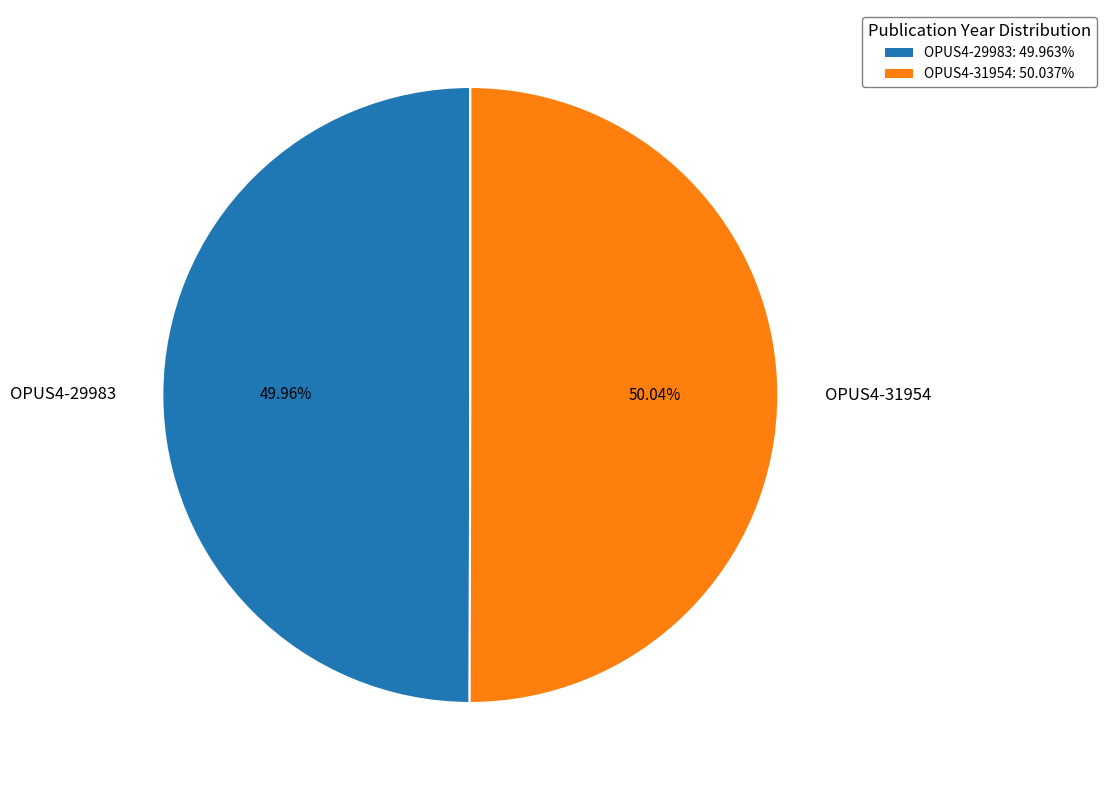

What percentage is the OPUS4-29983 slice, to the nearest percent?

50%